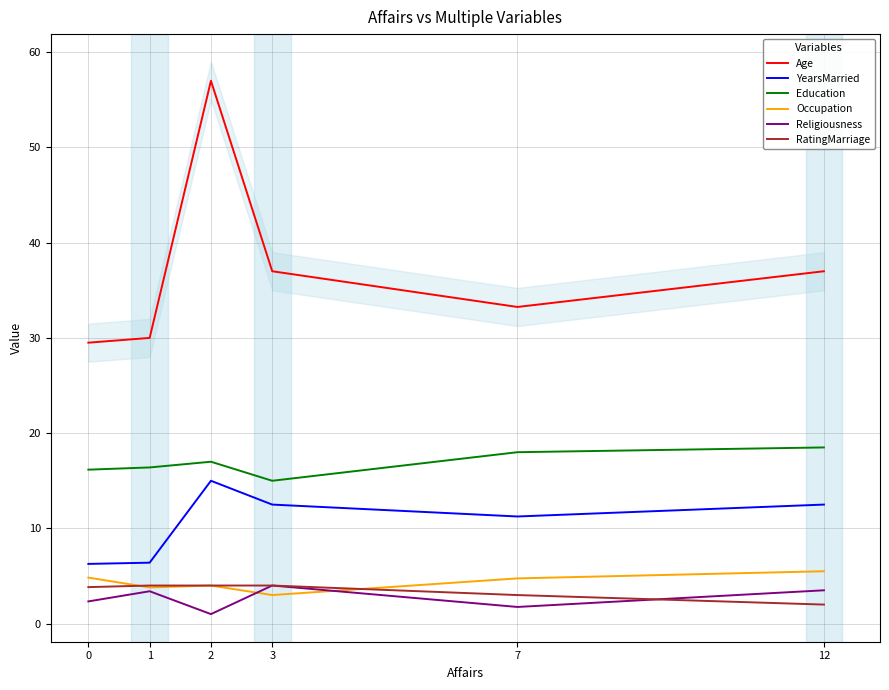

Reading right to left, what are all the values shown in this chart?

Age: 12=37.0	7=33.2	3=37.0	2=57.0	1=30.0	0=29.5
YearsMarried: 12=12.5	7=11.2	3=12.5	2=15.0	1=6.4	0=6.3
Education: 12=18.5	7=18.0	3=15.0	2=17.0	1=16.4	0=16.2
Occupation: 12=5.5	7=4.8	3=3.0	2=4.0	1=3.8	0=4.8
Religiousness: 12=3.5	7=1.8	3=4.0	2=1.0	1=3.4	0=2.3
RatingMarriage: 12=2.0	7=3.0	3=4.0	2=4.0	1=4.0	0=3.8